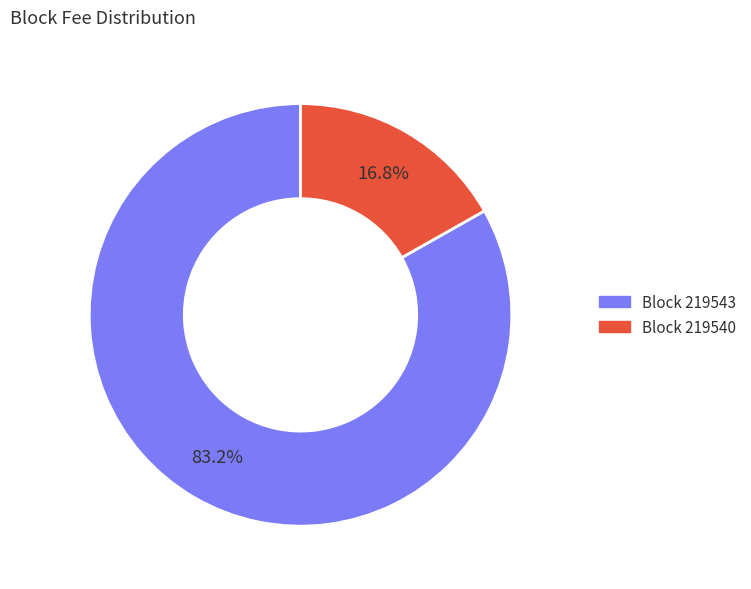

Does any single category account for the majority?

Yes